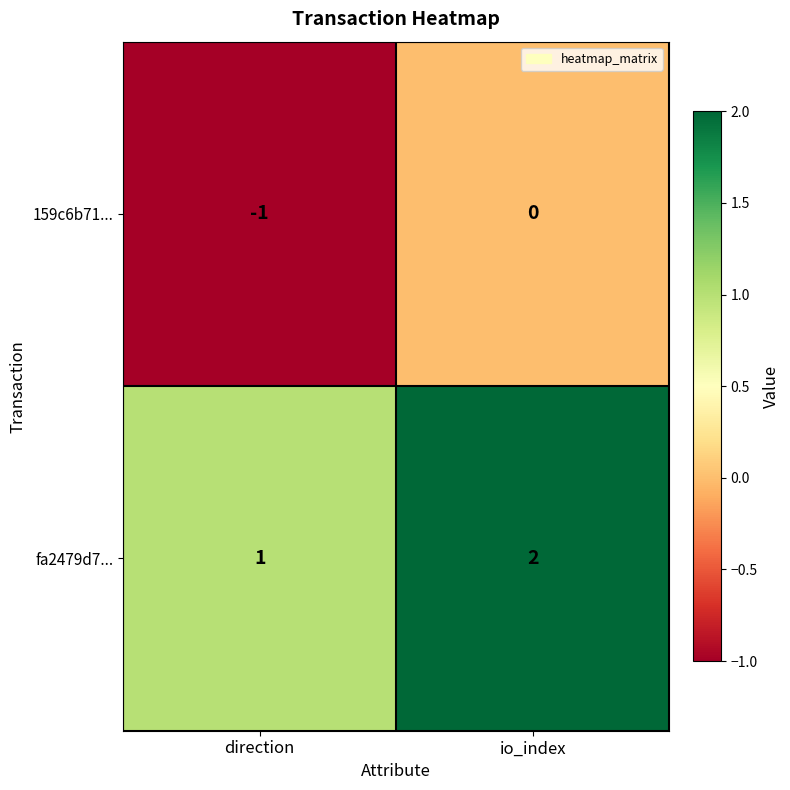

Reading left to right, extract all data points from this chart.

159c6b71...: direction=-1	io_index=0
fa2479d7...: direction=1	io_index=2